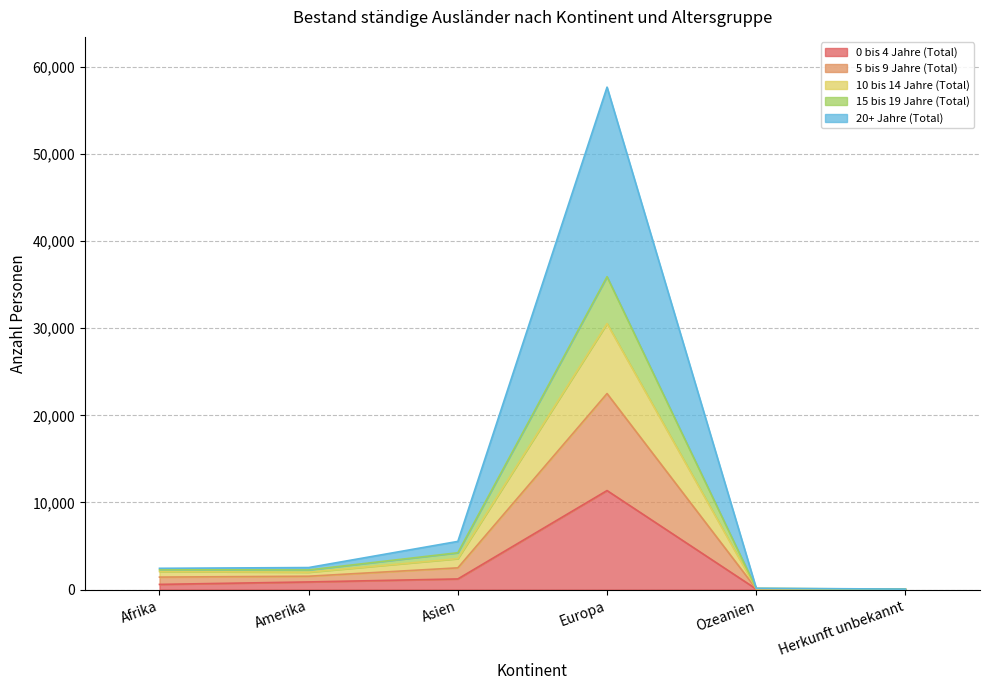

What is the greatest value displayed?

57686